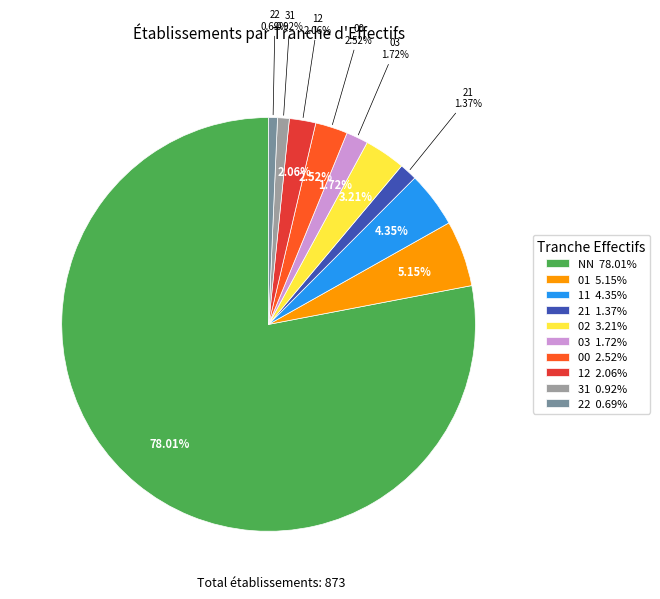

Is NN the majority of the pie?

Yes